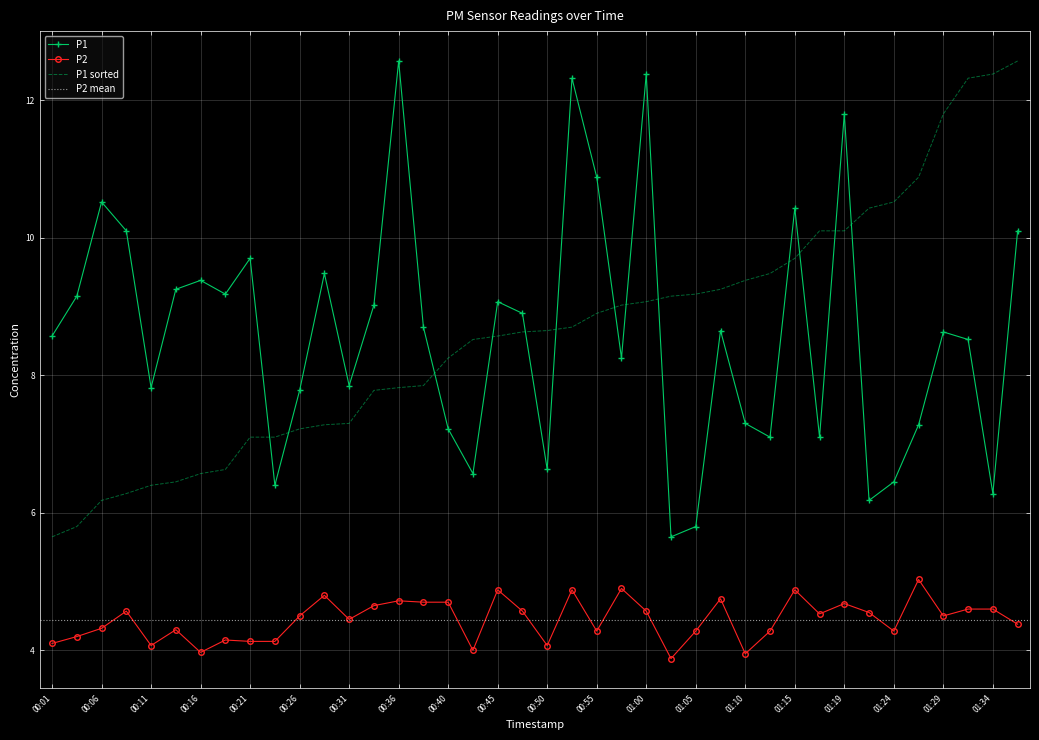

True or false: P2 has a value of 4.6 at 00:48.

True